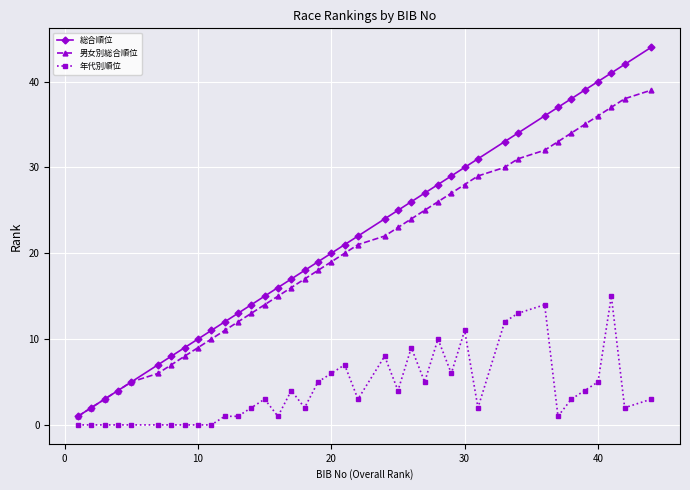

True or false: 男女別総合順位 has more than 1 points higher than both neighbors.

False